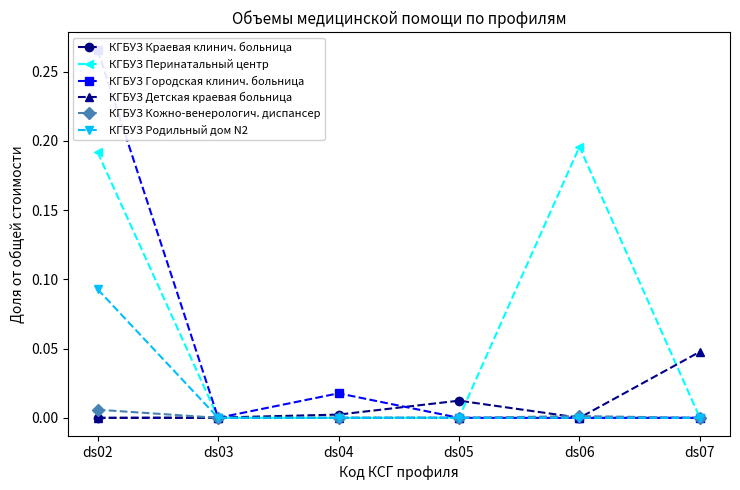

Is it true that КГБУЗ Краевая клинич. больница equals 0.0 at ds06?

True